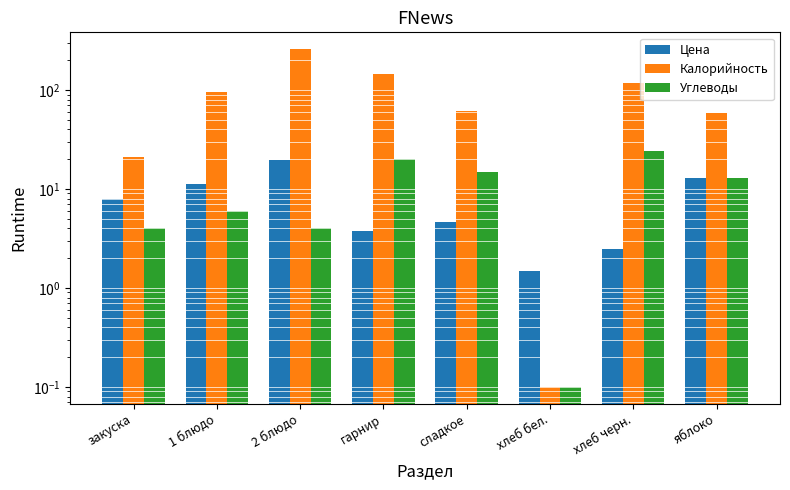

At how many categories does at least one series exceed 26?

6